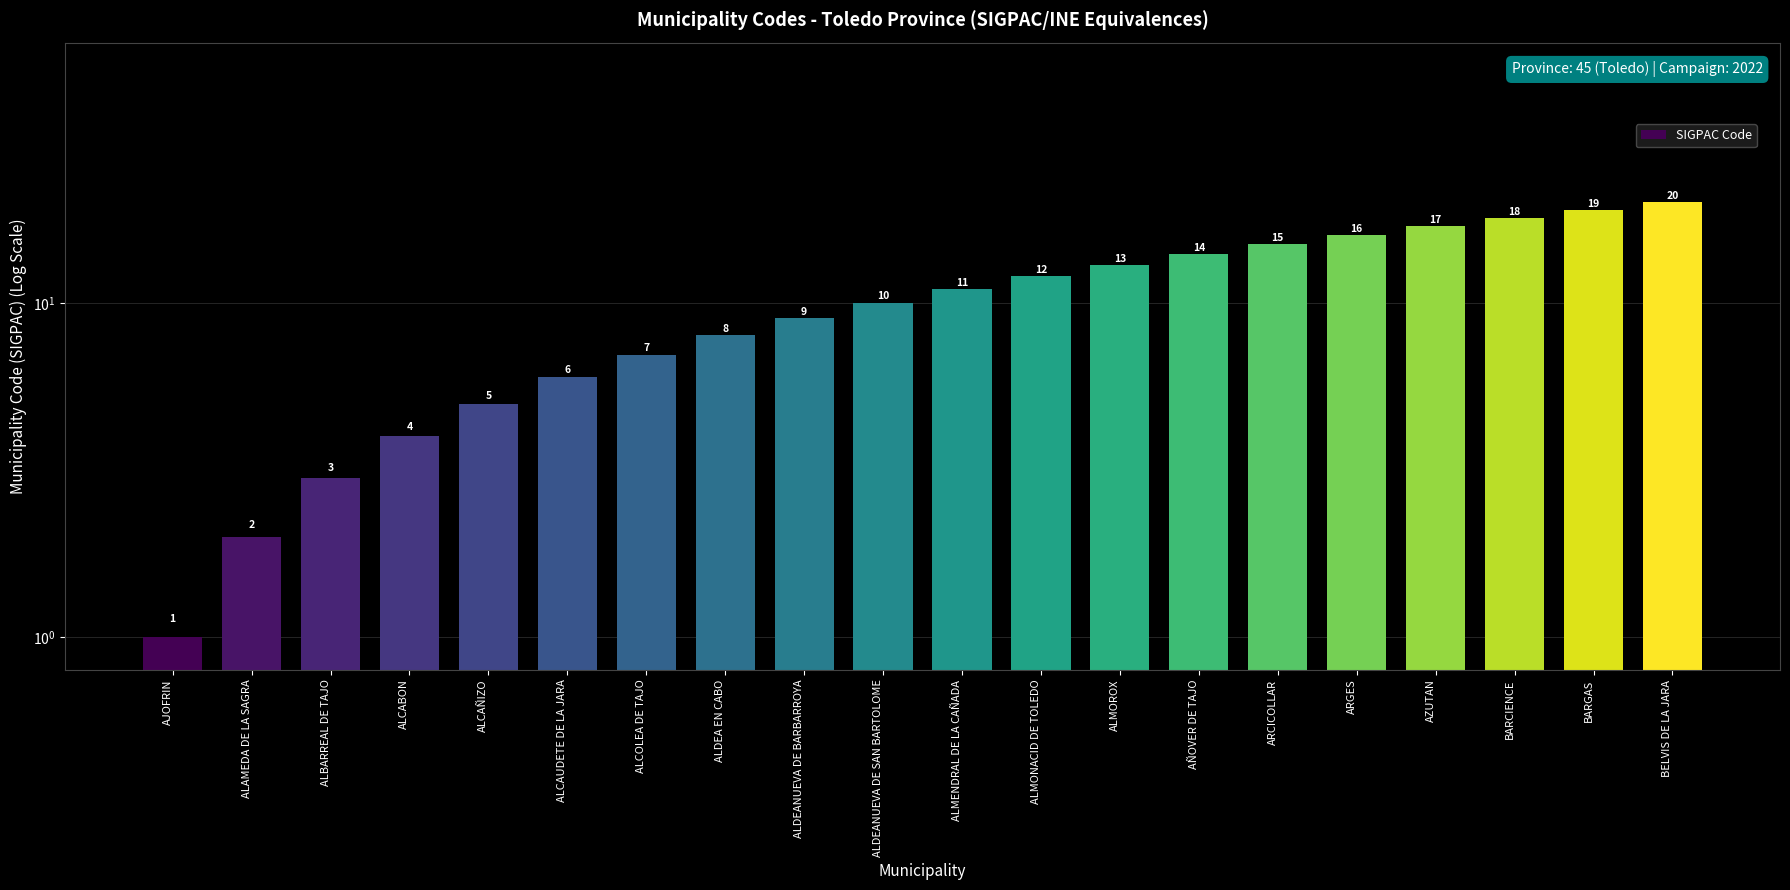

List the labels in order of value, largest first.

BELVIS DE LA JARA, BARGAS, BARCIENCE, AZUTAN, ARGES, ARCICOLLAR, AÑOVER DE TAJO, ALMOROX, ALMONACID DE TOLEDO, ALMENDRAL DE LA CAÑADA, ALDEANUEVA DE SAN BARTOLOME, ALDEANUEVA DE BARBARROYA, ALDEA EN CABO, ALCOLEA DE TAJO, ALCAUDETE DE LA JARA, ALCAÑIZO, ALCABON, ALBARREAL DE TAJO, ALAMEDA DE LA SAGRA, AJOFRIN